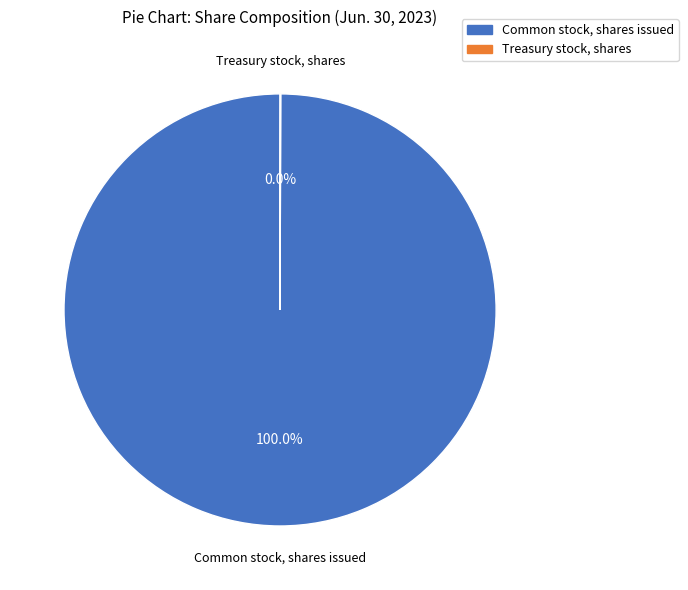

Is there a majority slice in this chart?

Yes